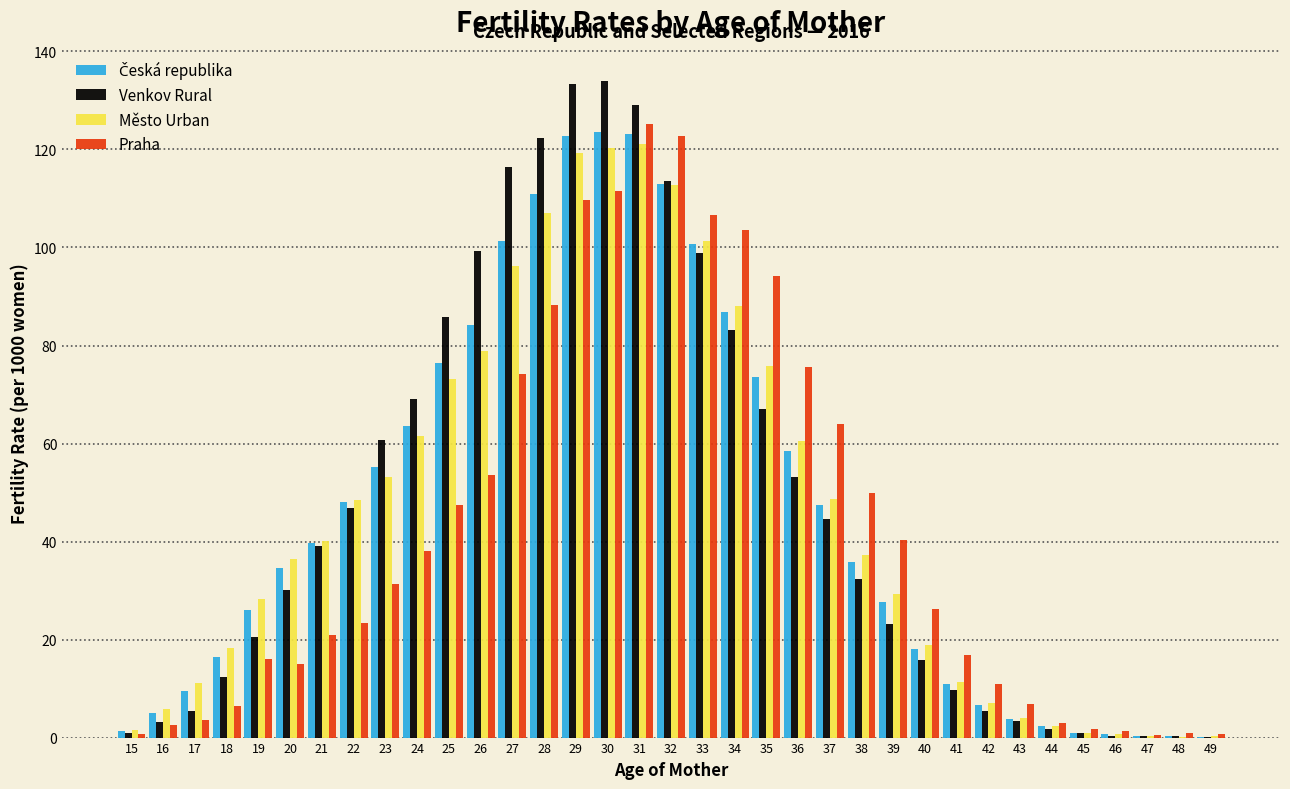

What is the maximum value for Město Urban?

121.1